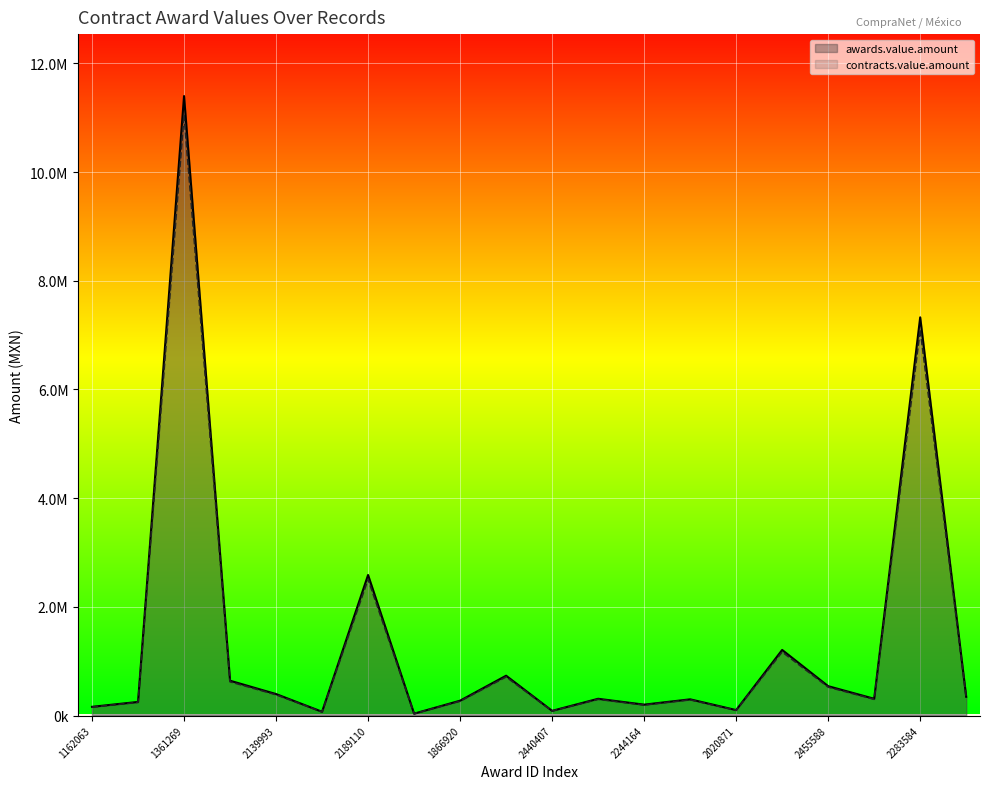

Reading left to right, transcribe all the data shown in this chart.

awards.value.amount: 160000.0	250000.0	11400000.0	640500.0	395000.0	68965.5	2586206.9	34482.8	273000.0	732758.6	86206.9	308000.0	200000.0	298000.0	100000.0	1206896.6	540000.0	308000.0	7327586.2	344827.6
contracts.value.amount: 155200.0	242500.0	11058000.0	621285.0	383150.0	66896.5	2508620.7	33448.3	264810.0	710775.9	83620.7	298760.0	194000.0	289060.0	97000.0	1170689.7	523800.0	298760.0	7107758.6	334482.8